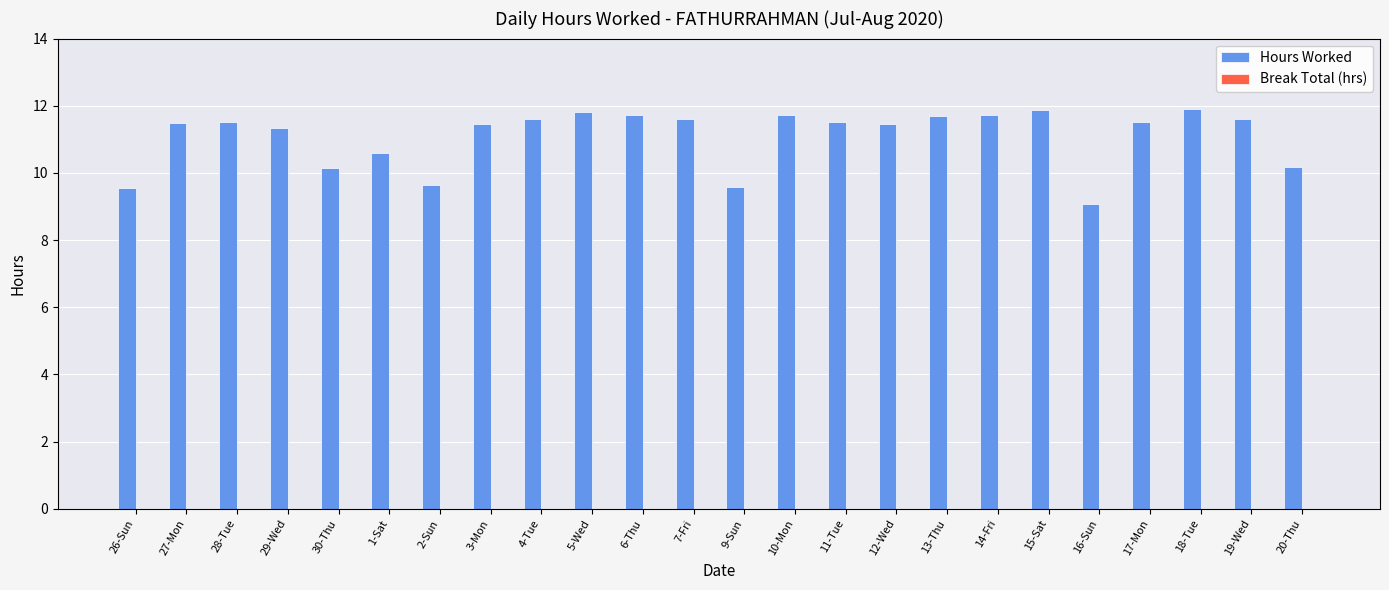

Between 5-Wed and 27-Mon, which is larger?

5-Wed